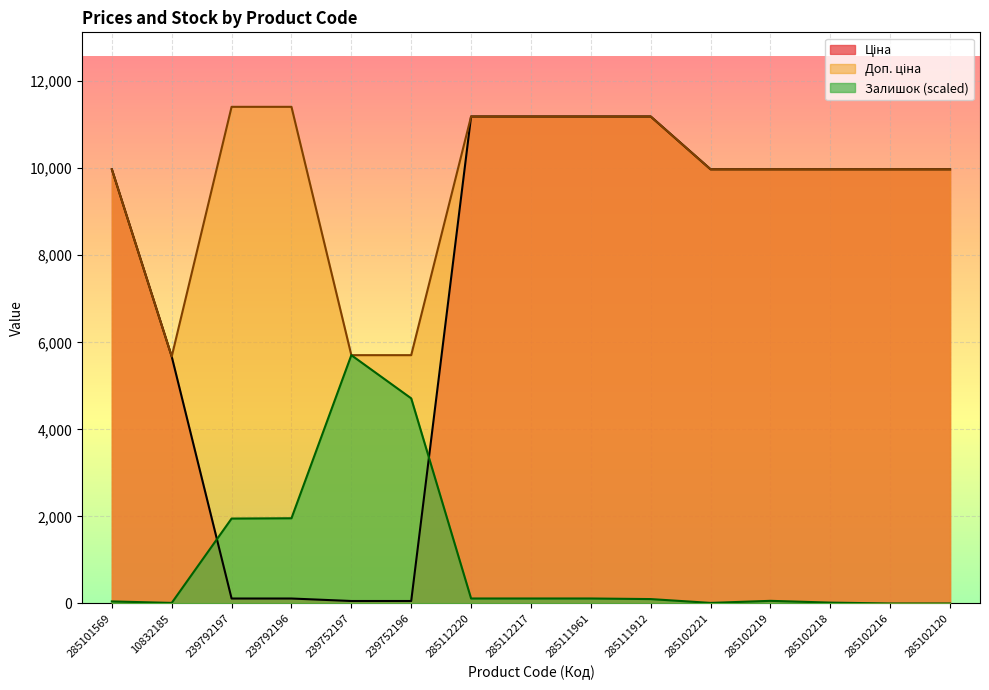

What is the difference between the highest and lowest values at 285102219?

9914.2